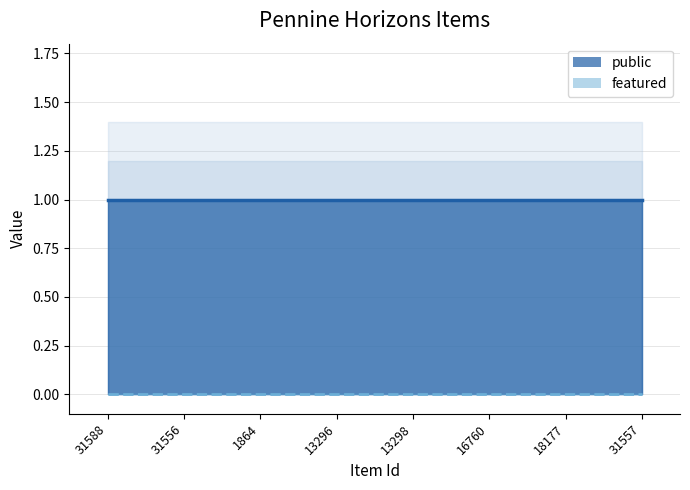

The value of featured at 18177 is 0. True or false?

True